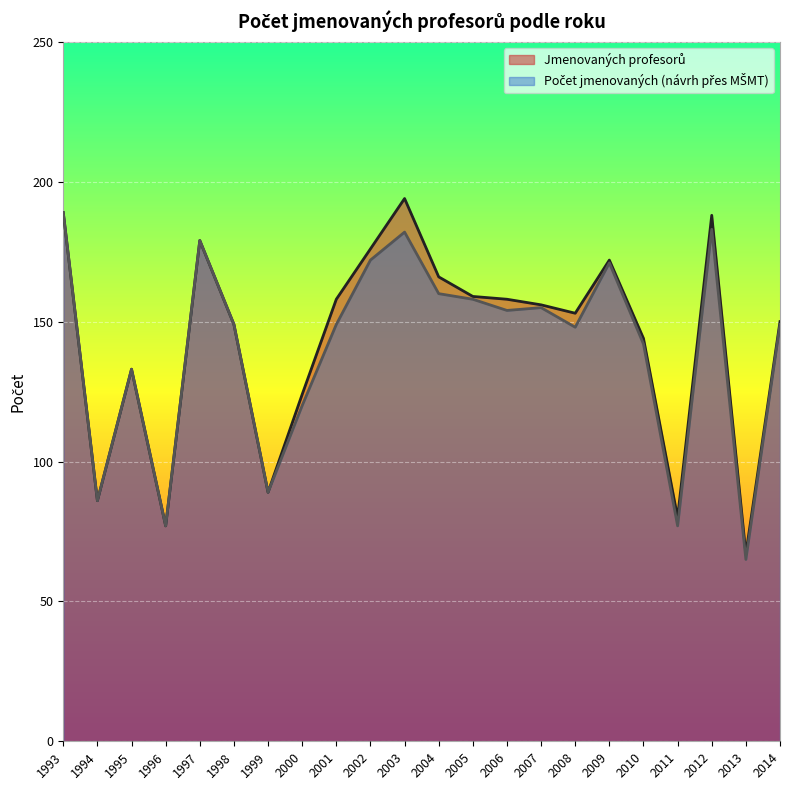

Reading left to right, extract all data points from this chart.

Jmenovaných profesorů: 189	86	133	77	179	149	89	124	158	176	194	166	159	158	156	153	172	144	80	188	67	150
Počet jmenovaných (návrh přes MŠMT): 189	86	133	77	179	149	89	120	149	172	182	160	158	154	155	148	171	142	77	183	65	149